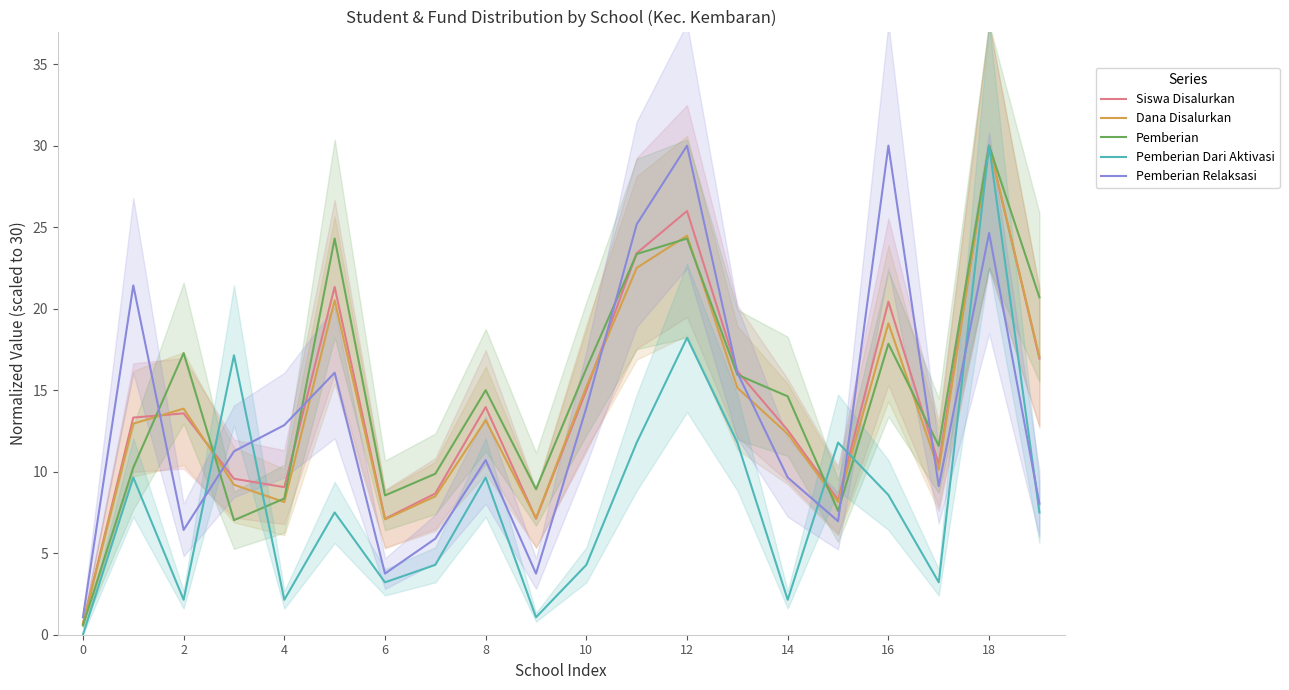

True or false: Pemberian Dari Aktivasi has a value of 3.2 at 6.

True